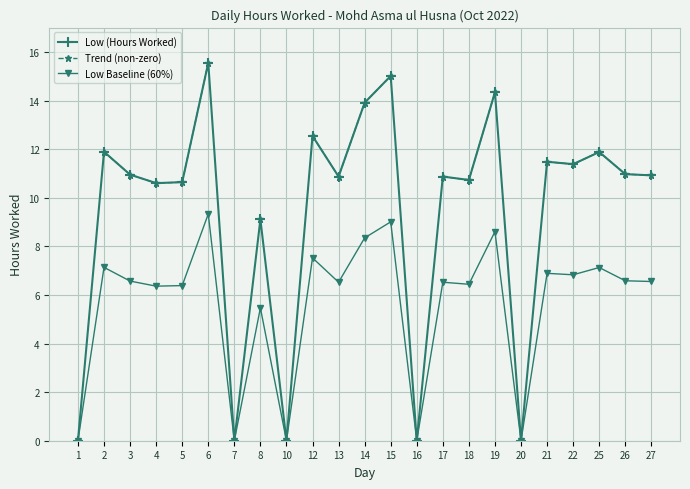

At which category is the sum across all series the highest?

6